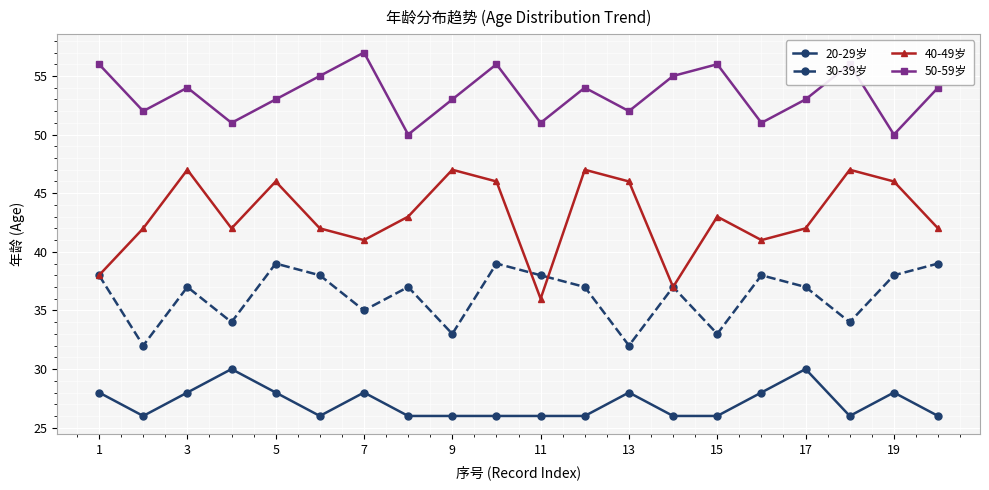

In 40-49岁, how many points are higher than both neighbors (excluding endpoints)?

6